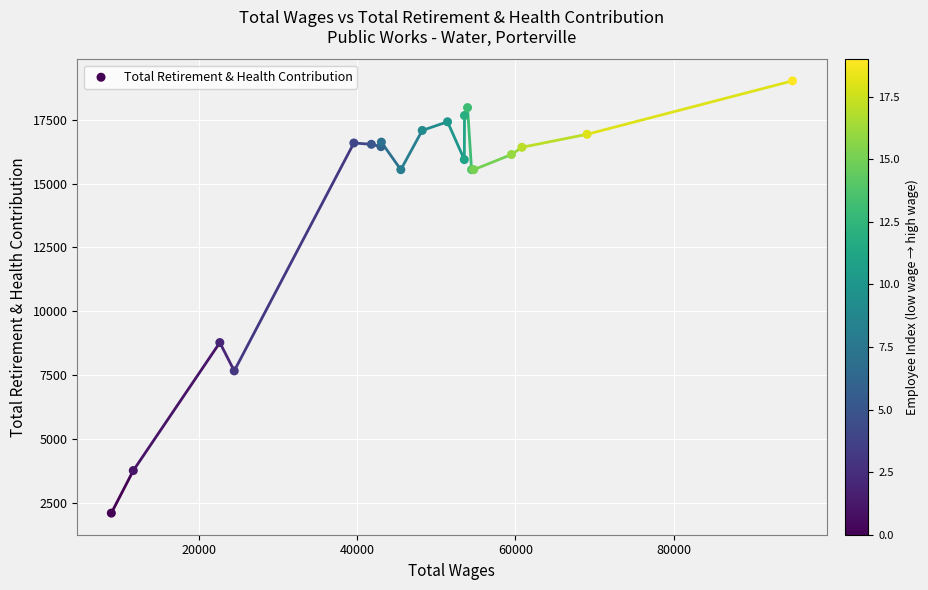

What Y value in the scatter plot is closest to 10557?

8773